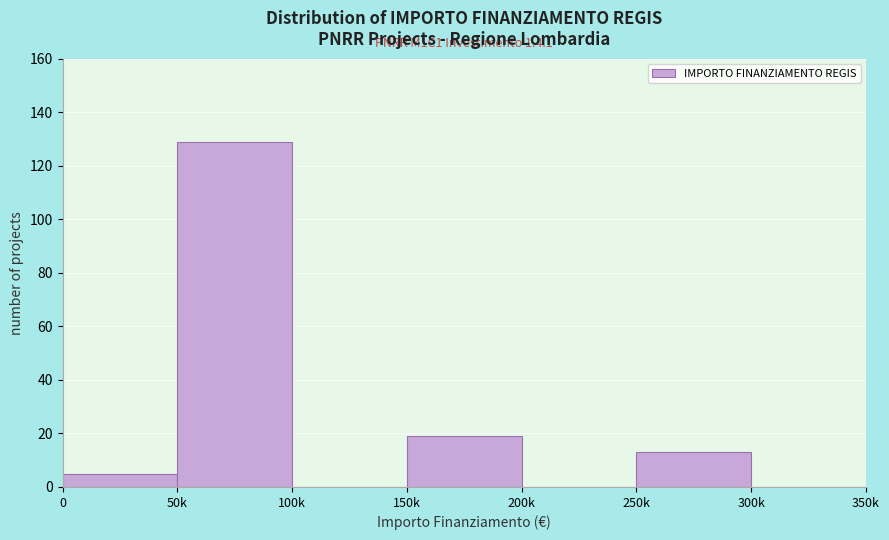

Reading right to left, extract all data points from this chart.

300k=0	250k=13	200k=0	150k=19	100k=0	50k=129	0=5